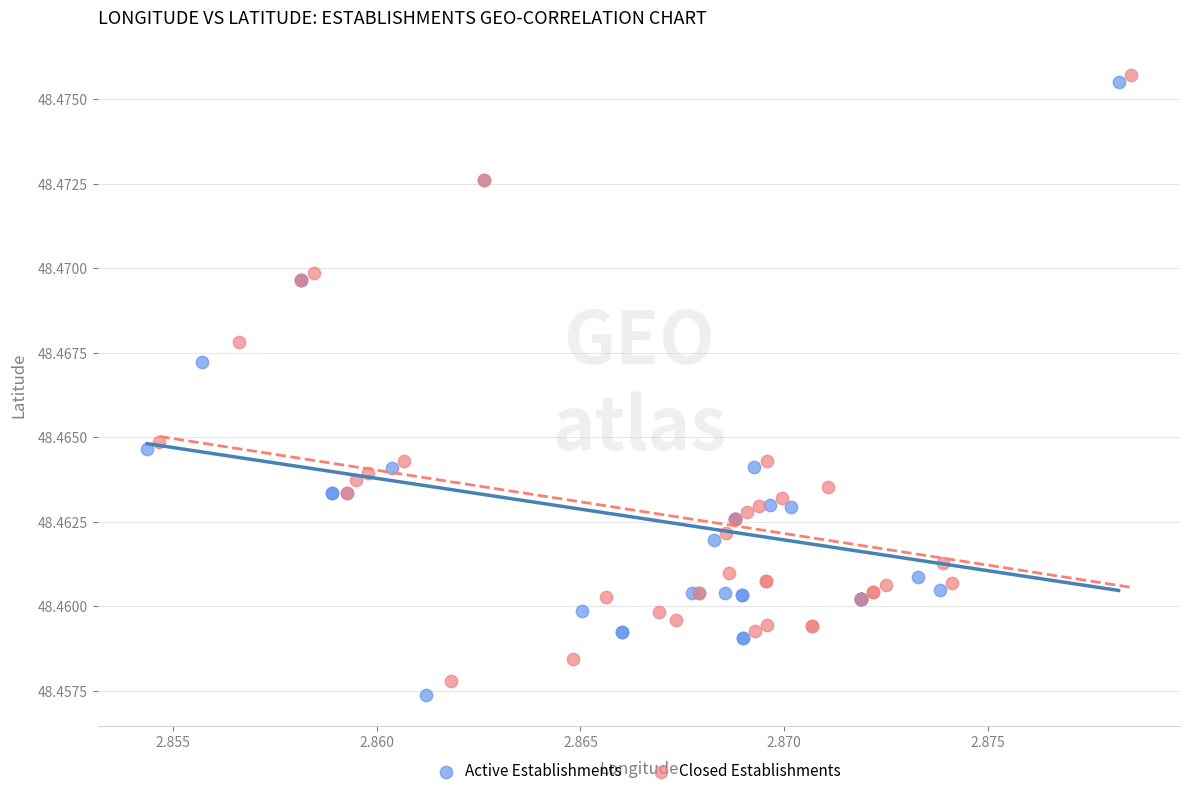

Which series has the largest Y range (max minus min)?

Active Establishments